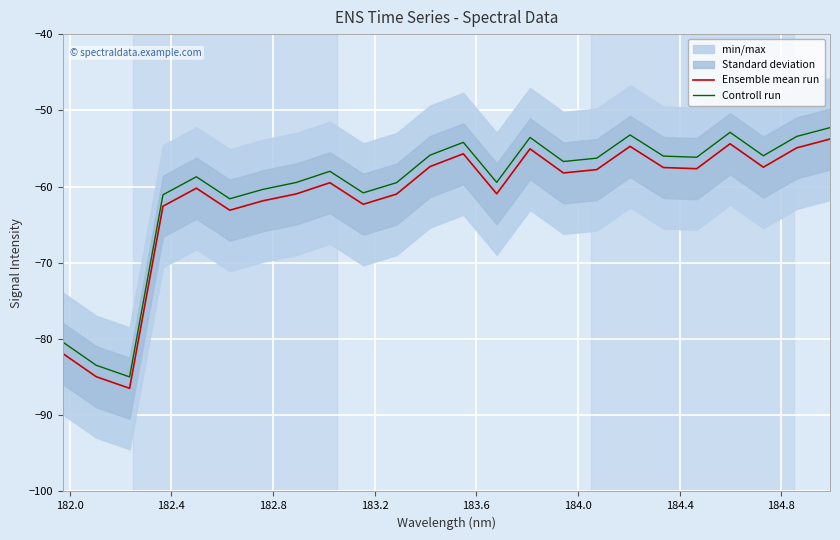

True or false: Ensemble mean run and Controll run cross at least once.

False